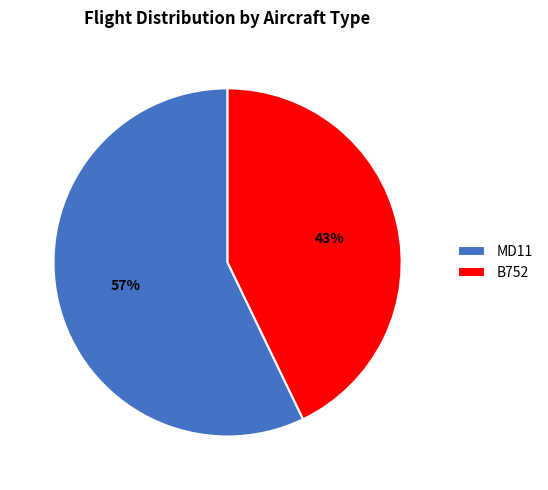

True or false: B752 accounts for 53% of the total.

False